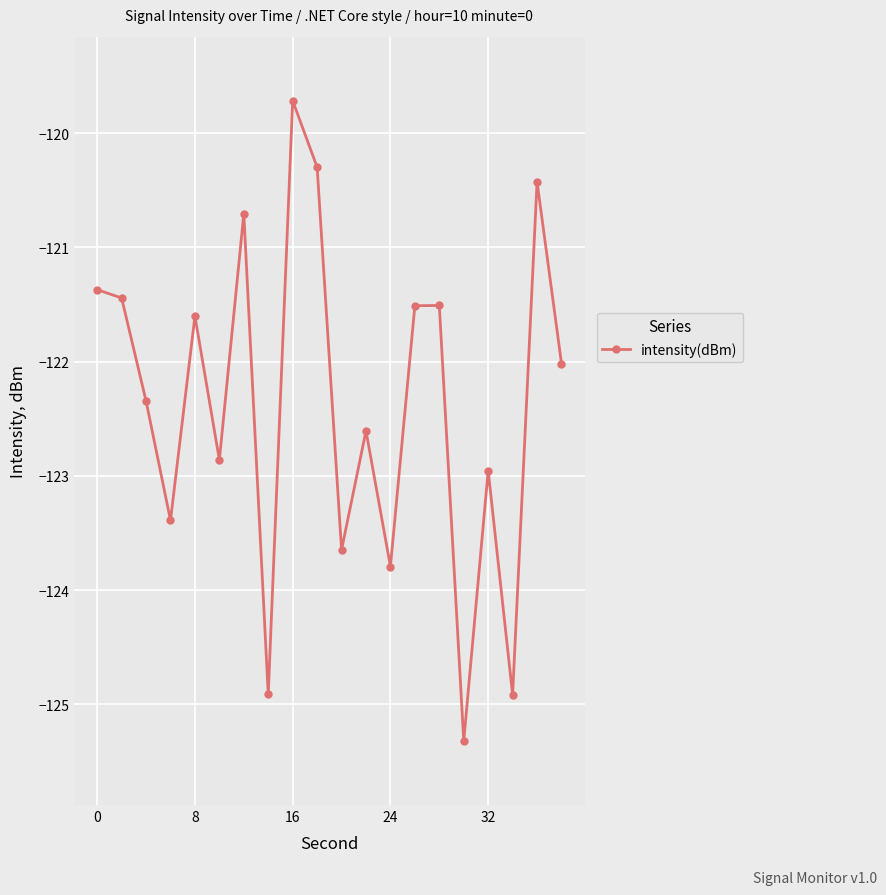

What is the smallest value displayed?

-125.3